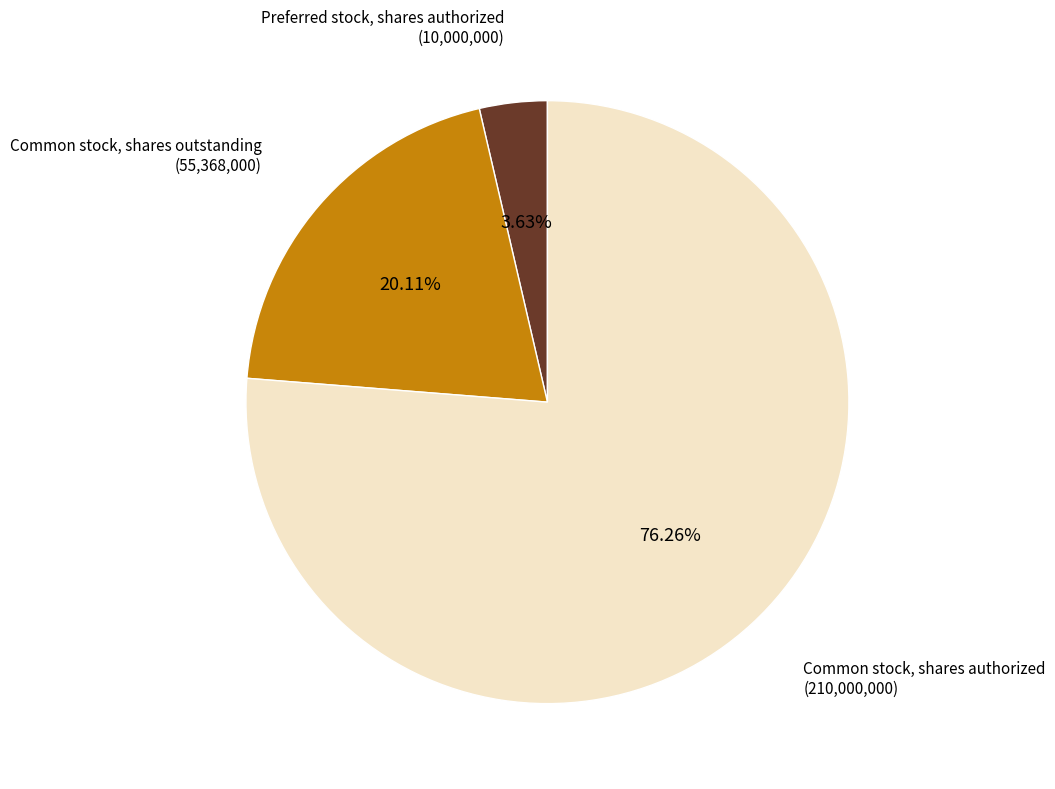

Is there a majority slice in this chart?

Yes